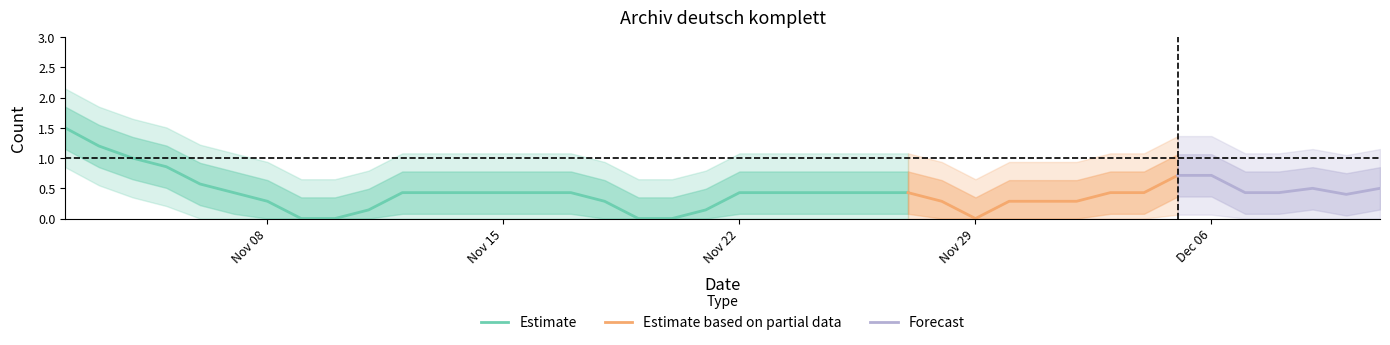

What is the label of the 40th point from the left?

2021-12-11